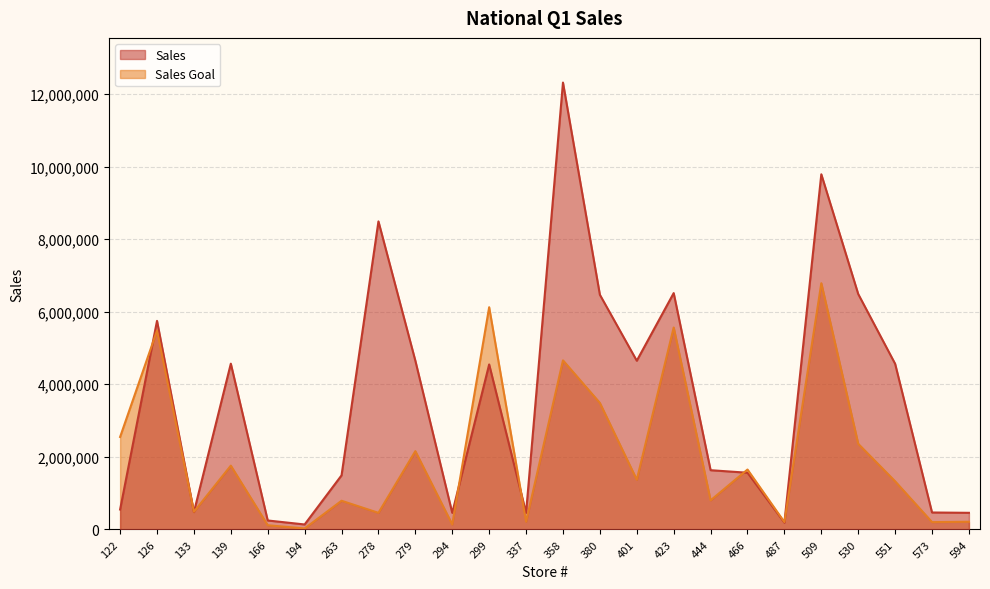

Reading right to left, what are all the values shown in this chart?

Sales: 594=456987	573=465874	551=4564564	530=6487874	509=9787984	487=187484	466=1561564	444=1631564	423=6513184	401=4648798	380=6467446	358=12315615	337=456468	299=4546687	294=456487	279=4648789	278=8489464	263=1489446	194=135795	166=245687	139=4567813	133=477456	126=5747874	122=547889
Sales Goal: 594=210547	573=200587	551=1325687	530=2358698	509=6785698	487=201358	466=1650054	444=800458	423=5564897	401=1368745	380=3485689	358=4658745	337=211647	299=6123478	294=134896	279=2156789	278=456241	263=789456	194=25687	166=114358	139=1756879	133=484596	126=5478965	122=2547462